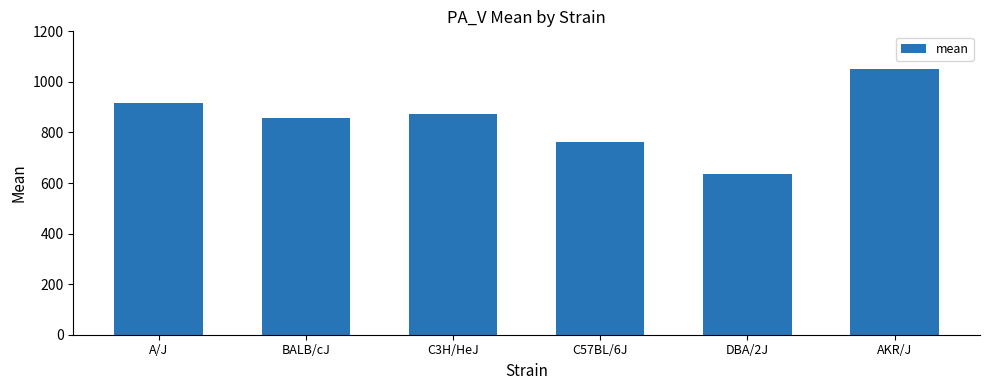

At which category does the chart reach its peak across all series?

AKR/J